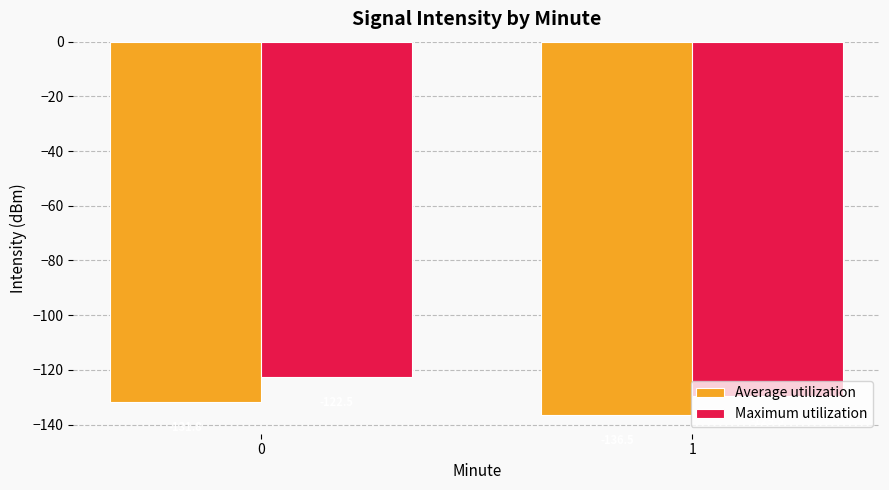

What is the sum of all Maximum utilization values?

-252.0